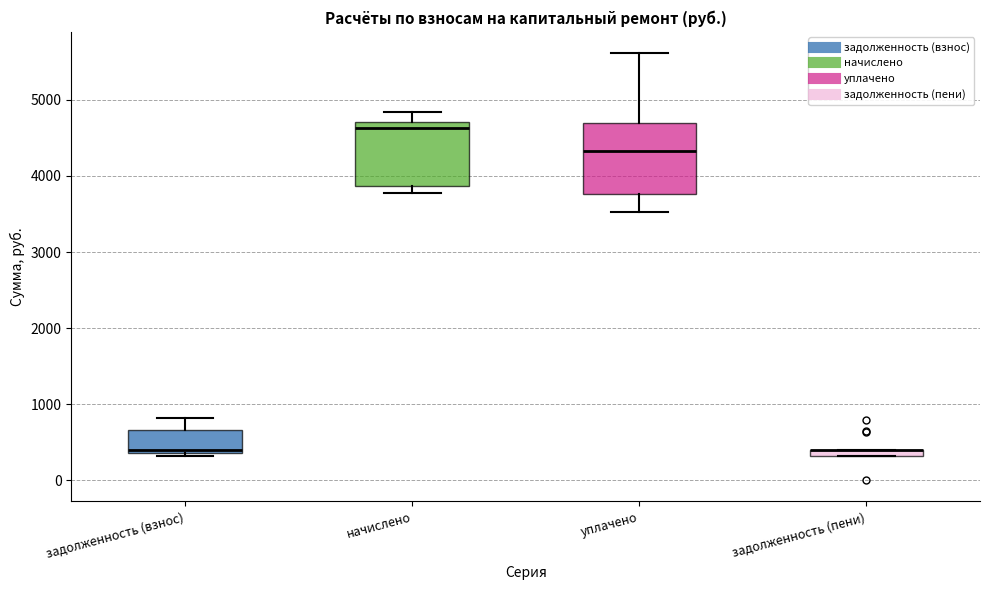

Where is the lower edge of the box for задолженность (взнос) on the y-axis? The values are not printed on the chart, so give them approximately, as read against the axis.

400